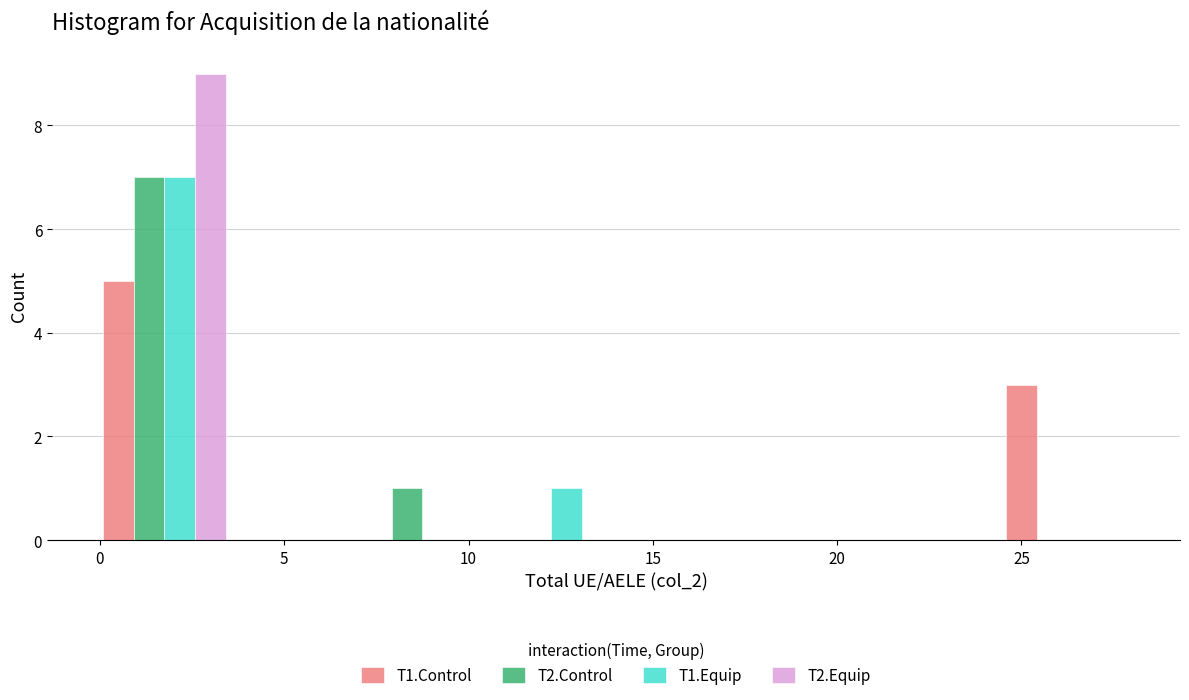

Reading left to right, transcribe this chart: for each range on the x-axis, give the height of each series' bar. The values are not printed on the chart, so give them approximately, as read against the axis.

0.0 to 3.5: T1.Control=5	T2.Control=7	T1.Equip=7	T2.Equip=9
3.5 to 7.0: T1.Control=0	T2.Control=0	T1.Equip=0	T2.Equip=0
7.0 to 10.5: T1.Control=0	T2.Control=1	T1.Equip=0	T2.Equip=0
10.5 to 14.0: T1.Control=0	T2.Control=0	T1.Equip=1	T2.Equip=0
14.0 to 17.5: T1.Control=0	T2.Control=0	T1.Equip=0	T2.Equip=0
17.5 to 21.0: T1.Control=0	T2.Control=0	T1.Equip=0	T2.Equip=0
21.0 to 24.5: T1.Control=0	T2.Control=0	T1.Equip=0	T2.Equip=0
24.5 to 28.0: T1.Control=3	T2.Control=0	T1.Equip=0	T2.Equip=0